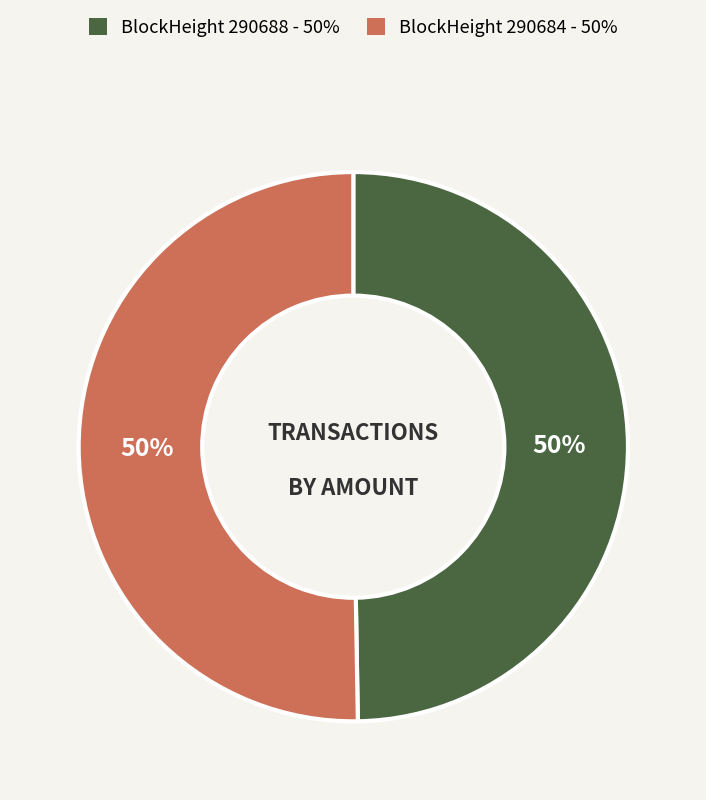

To the nearest percent, what is the average slice percentage?

50%